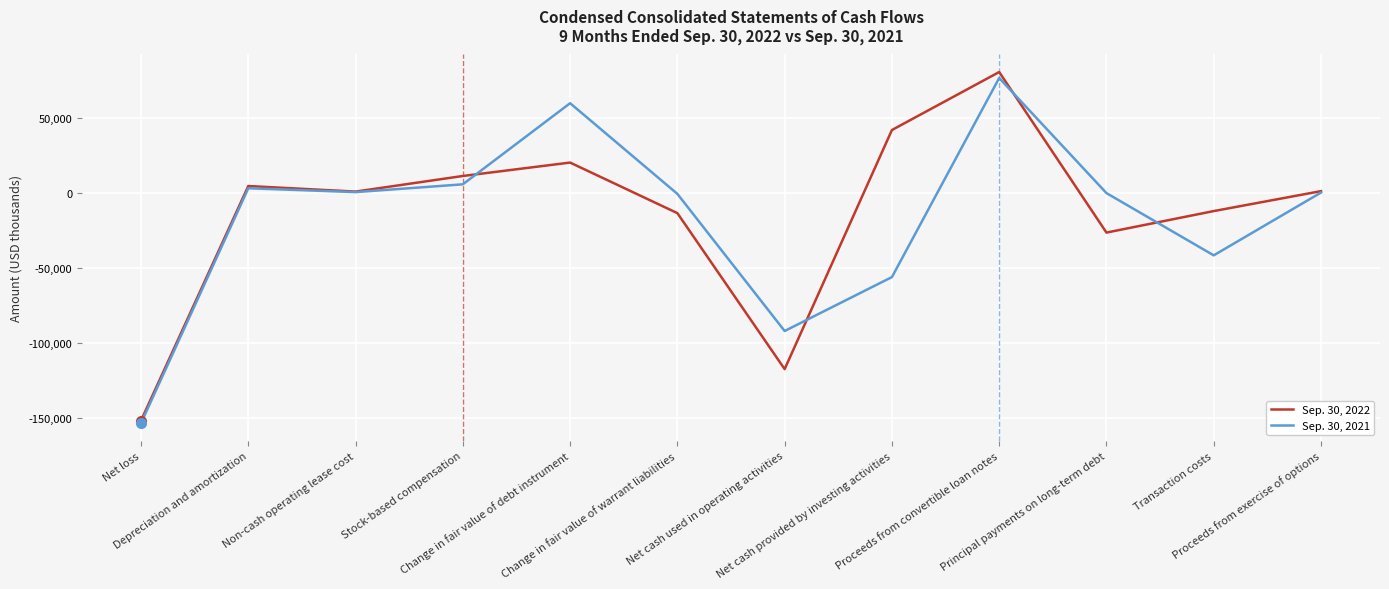

What value does the Sep. 30, 2021 series have at Proceeds from convertible loan notes, to the nearest 100?

76700